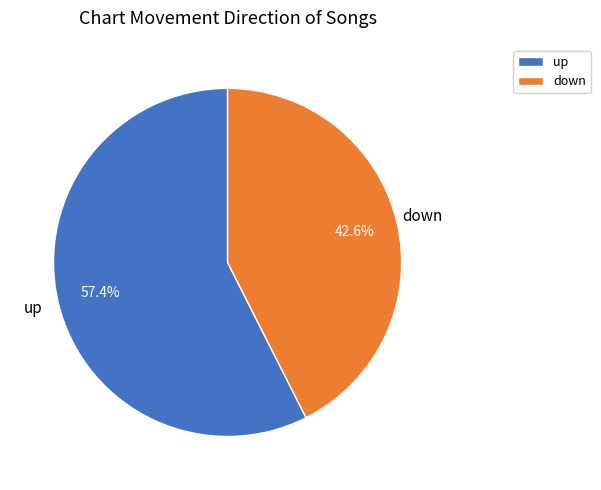

What portion of the pie excludes up?

42.6%